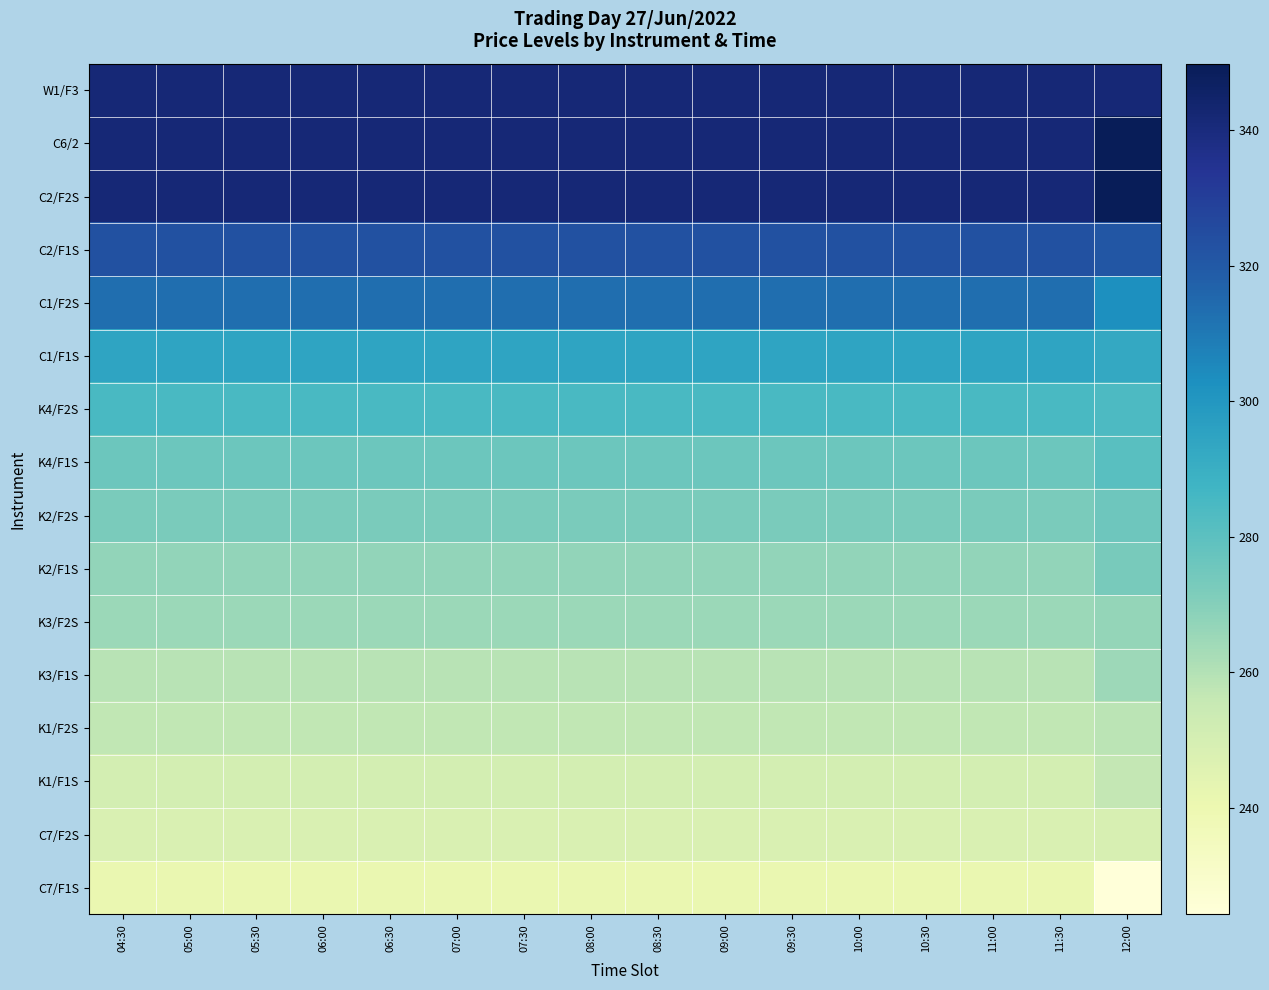

Reading left to right, transcribe all the data shown in this chart.

W1/F3: 04:30=341.8	05:00=341.8	05:30=341.8	06:00=341.8	06:30=341.8	07:00=341.8	07:30=341.8	08:00=341.8	08:30=341.8	09:00=341.8	09:30=341.8	10:00=341.8	10:30=341.8	11:00=341.8	11:30=341.8	12:00=341.8
C6/2: 04:30=341.8	05:00=341.8	05:30=341.8	06:00=341.8	06:30=341.8	07:00=341.8	07:30=341.8	08:00=341.8	08:30=341.8	09:00=341.8	09:30=341.8	10:00=341.8	10:30=341.8	11:00=341.8	11:30=341.8	12:00=349.8
C2/F2S: 04:30=341.8	05:00=341.8	05:30=341.8	06:00=341.8	06:30=341.8	07:00=341.8	07:30=341.8	08:00=341.8	08:30=341.8	09:00=341.8	09:30=341.8	10:00=341.8	10:30=341.8	11:00=341.8	11:30=341.8	12:00=349.8
C2/F1S: 04:30=323.3	05:00=323.3	05:30=323.3	06:00=323.3	06:30=323.3	07:00=323.3	07:30=323.3	08:00=323.3	08:30=323.3	09:00=323.3	09:30=323.3	10:00=323.3	10:30=323.3	11:00=323.3	11:30=323.3	12:00=321.3
C1/F2S: 04:30=313.3	05:00=313.3	05:30=313.3	06:00=313.3	06:30=313.3	07:00=313.3	07:30=313.3	08:00=313.3	08:30=313.3	09:00=313.3	09:30=313.3	10:00=313.3	10:30=313.3	11:00=313.3	11:30=313.3	12:00=302.8
C1/F1S: 04:30=294.8	05:00=294.8	05:30=294.8	06:00=294.8	06:30=294.8	07:00=294.8	07:30=294.8	08:00=294.8	08:30=294.8	09:00=294.8	09:30=294.8	10:00=294.8	10:30=294.8	11:00=294.8	11:30=294.8	12:00=292.8
K4/F2S: 04:30=284.8	05:00=284.8	05:30=284.8	06:00=284.8	06:30=284.8	07:00=284.8	07:30=284.8	08:00=284.8	08:30=284.8	09:00=284.8	09:30=284.8	10:00=284.8	10:30=284.8	11:00=284.8	11:30=284.8	12:00=283.8
K4/F1S: 04:30=275.8	05:00=275.8	05:30=275.8	06:00=275.8	06:30=275.8	07:00=275.8	07:30=275.8	08:00=275.8	08:30=275.8	09:00=275.8	09:30=275.8	10:00=275.8	10:30=275.8	11:00=275.8	11:30=275.8	12:00=280.8
K2/F2S: 04:30=272.8	05:00=272.8	05:30=272.8	06:00=272.8	06:30=272.8	07:00=272.8	07:30=272.8	08:00=272.8	08:30=272.8	09:00=272.8	09:30=272.8	10:00=272.8	10:30=272.8	11:00=272.8	11:30=272.8	12:00=275.3
K2/F1S: 04:30=267.3	05:00=267.3	05:30=267.3	06:00=267.3	06:30=267.3	07:00=267.3	07:30=267.3	08:00=267.3	08:30=267.3	09:00=267.3	09:30=267.3	10:00=267.3	10:30=267.3	11:00=267.3	11:30=267.3	12:00=273.3
K3/F2S: 04:30=265.3	05:00=265.3	05:30=265.3	06:00=265.3	06:30=265.3	07:00=265.3	07:30=265.3	08:00=265.3	08:30=265.3	09:00=265.3	09:30=265.3	10:00=265.3	10:30=265.3	11:00=265.3	11:30=265.3	12:00=266.8
K3/F1S: 04:30=258.8	05:00=258.8	05:30=258.8	06:00=258.8	06:30=258.8	07:00=258.8	07:30=258.8	08:00=258.8	08:30=258.8	09:00=258.8	09:30=258.8	10:00=258.8	10:30=258.8	11:00=258.8	11:30=258.8	12:00=264.8
K1/F2S: 04:30=256.8	05:00=256.8	05:30=256.8	06:00=256.8	06:30=256.8	07:00=256.8	07:30=256.8	08:00=256.8	08:30=256.8	09:00=256.8	09:30=256.8	10:00=256.8	10:30=256.8	11:00=256.8	11:30=256.8	12:00=258.3
K1/F1S: 04:30=250.3	05:00=250.3	05:30=250.3	06:00=250.3	06:30=250.3	07:00=250.3	07:30=250.3	08:00=250.3	08:30=250.3	09:00=250.3	09:30=250.3	10:00=250.3	10:30=250.3	11:00=250.3	11:30=250.3	12:00=256.3
C7/F2S: 04:30=248.3	05:00=248.3	05:30=248.3	06:00=248.3	06:30=248.3	07:00=248.3	07:30=248.3	08:00=248.3	08:30=248.3	09:00=248.3	09:30=248.3	10:00=248.3	10:30=248.3	11:00=248.3	11:30=248.3	12:00=249.3
C7/F1S: 04:30=241.3	05:00=241.3	05:30=241.3	06:00=241.3	06:30=241.3	07:00=241.3	07:30=241.3	08:00=241.3	08:30=241.3	09:00=241.3	09:30=241.3	10:00=241.3	10:30=241.3	11:00=241.3	11:30=241.3	12:00=224.3